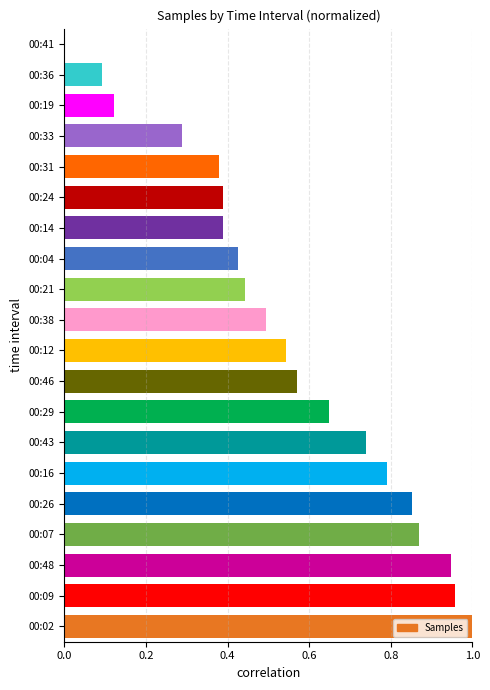

What is the sum of all values?

10.9